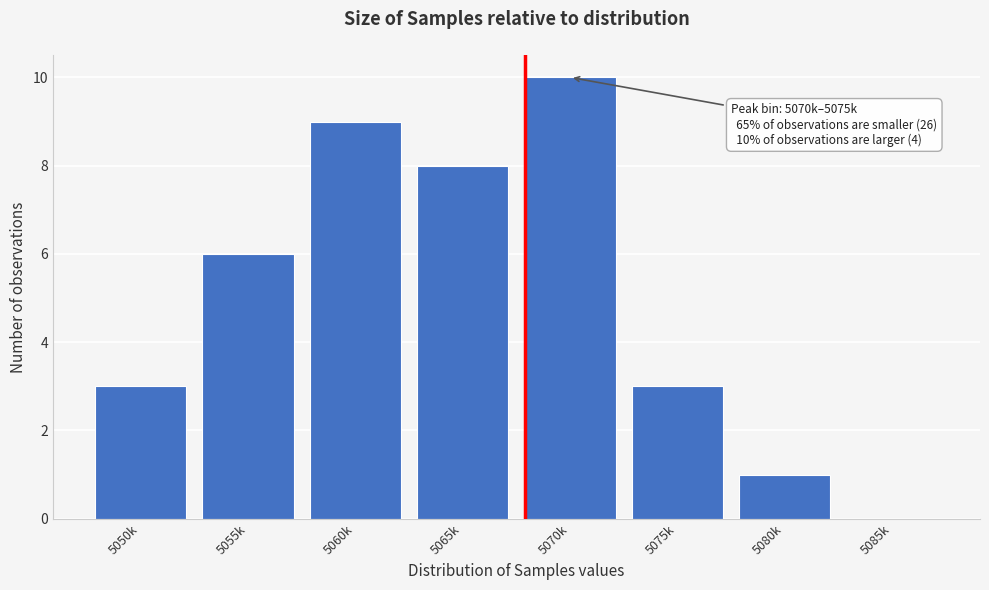

Reading left to right, what are all the values shown in this chart?

5050k=3	5055k=6	5060k=9	5065k=8	5070k=10	5075k=3	5080k=1	5085k=0